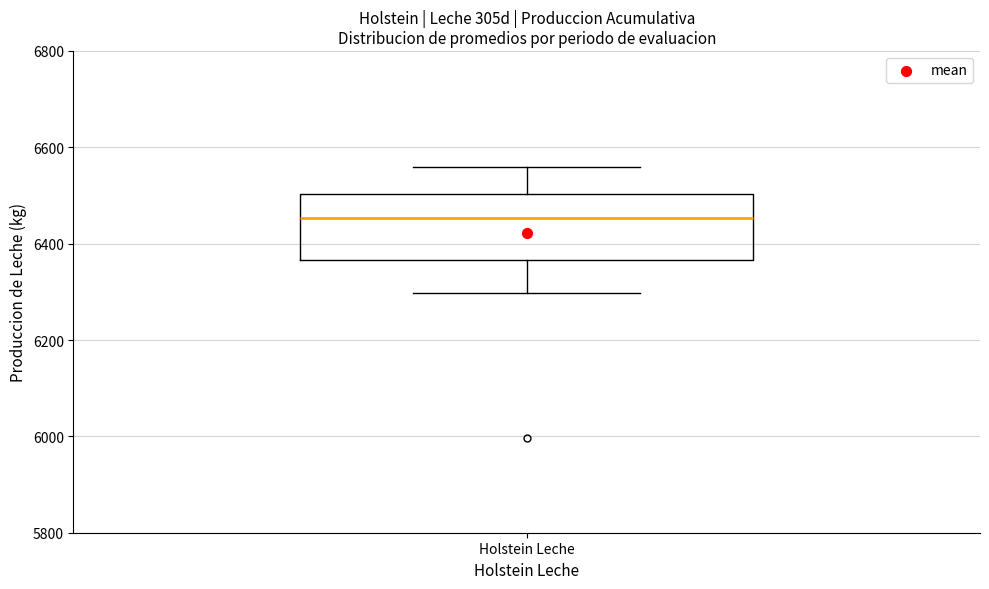

Where does the upper whisker of the box for Holstein Leche end on the y-axis? The values are not printed on the chart, so give them approximately, as read against the axis.

6560